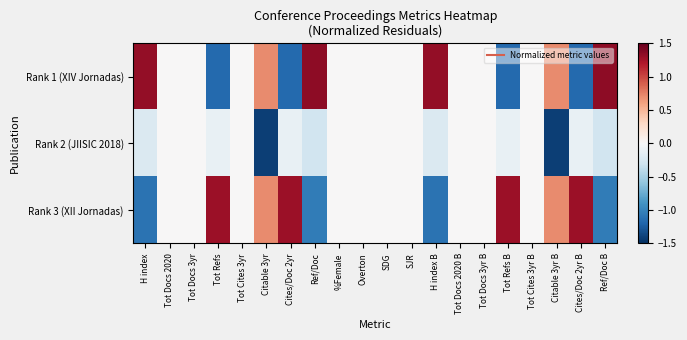

How many categories are shown in the chart?

20